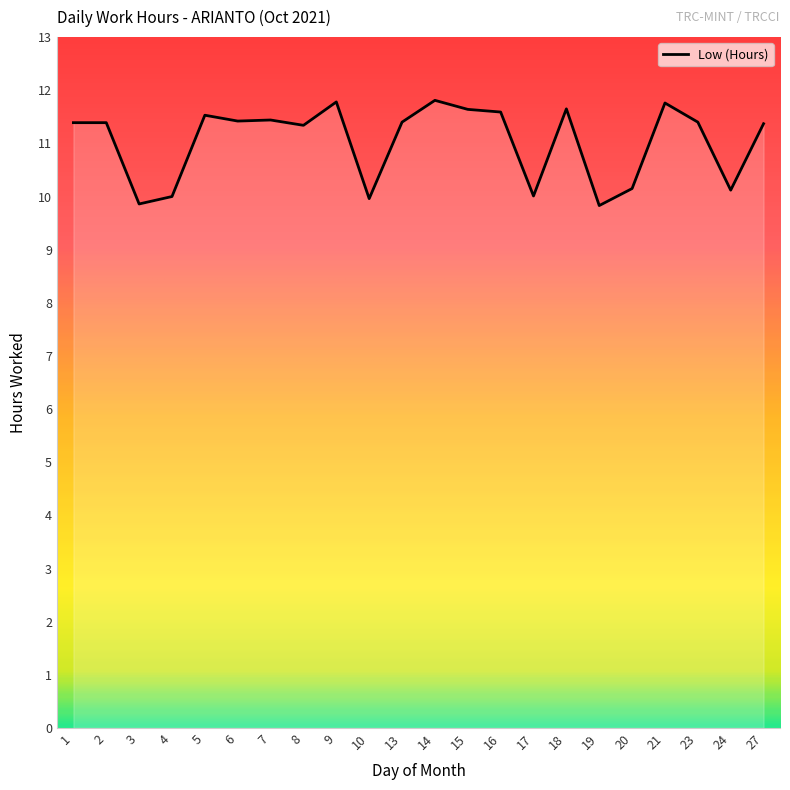

What is the maximum value shown in the chart?

11.8